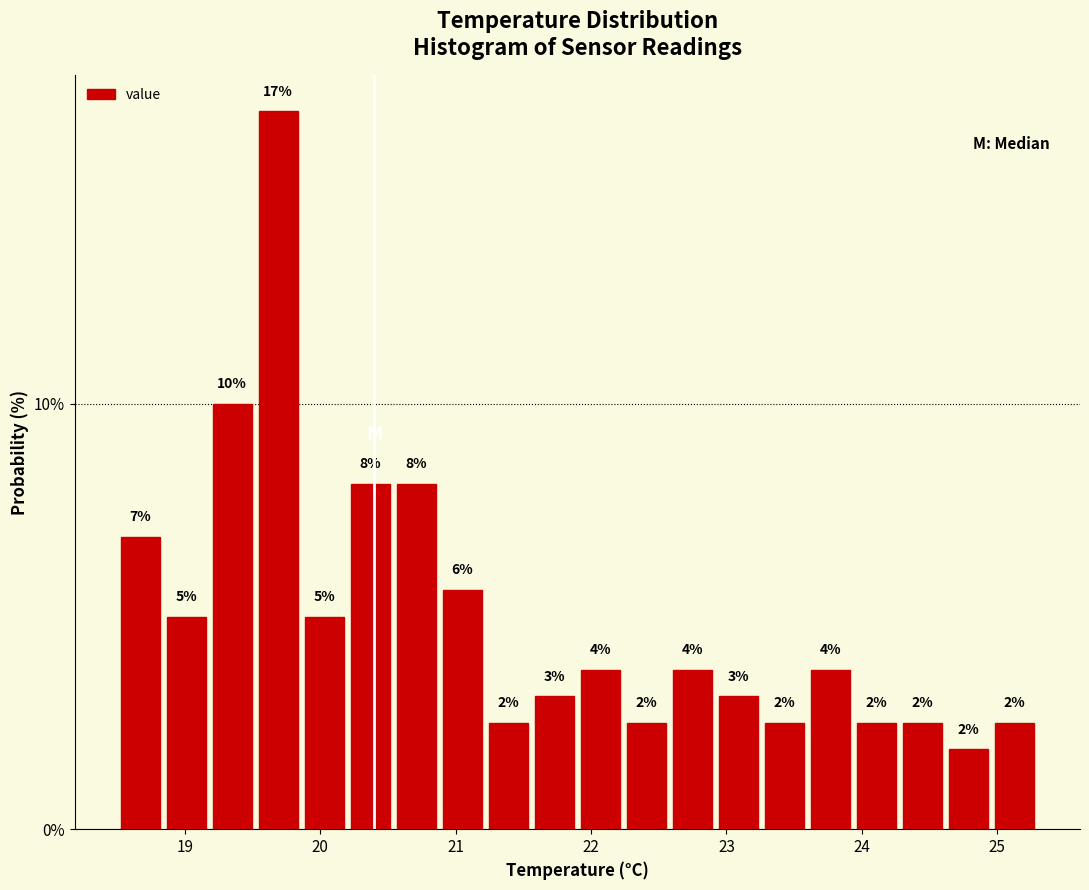

Read against the x-axis, roughly where is the centre of the tallest bar?

19.7